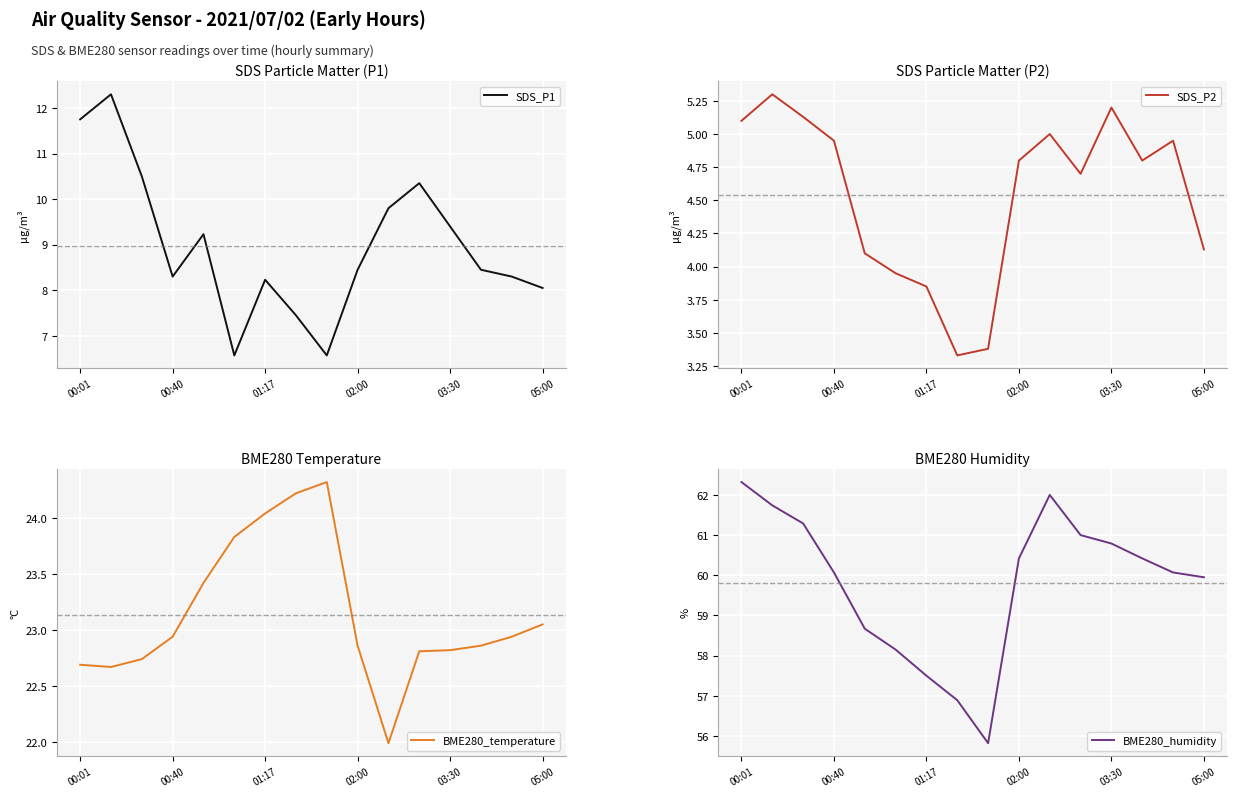

The SDS_P2 series shows 6.3 at 01:17. True or false?

False